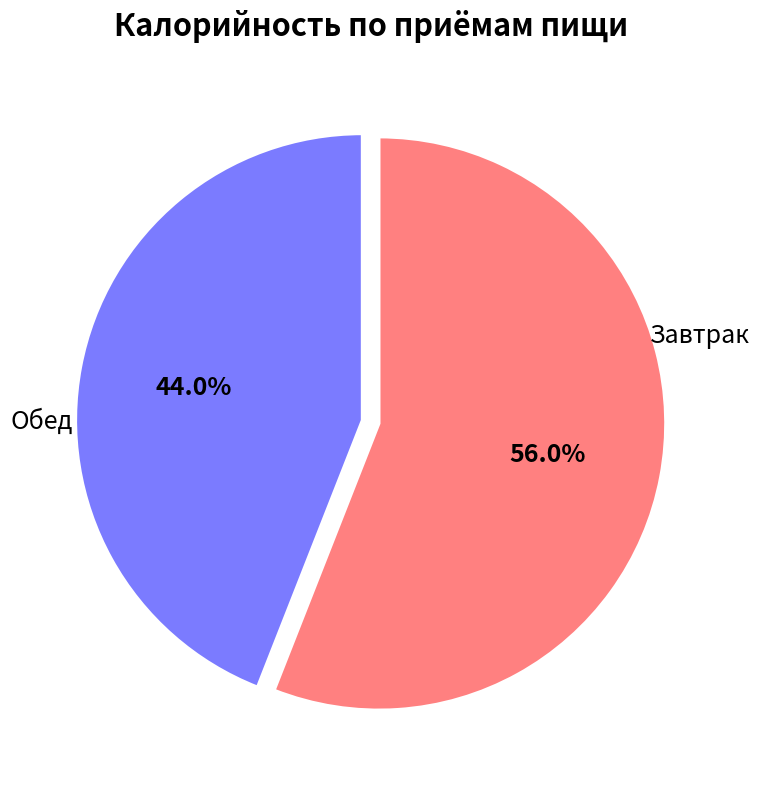

To the nearest percent, what is the average slice percentage?

50%